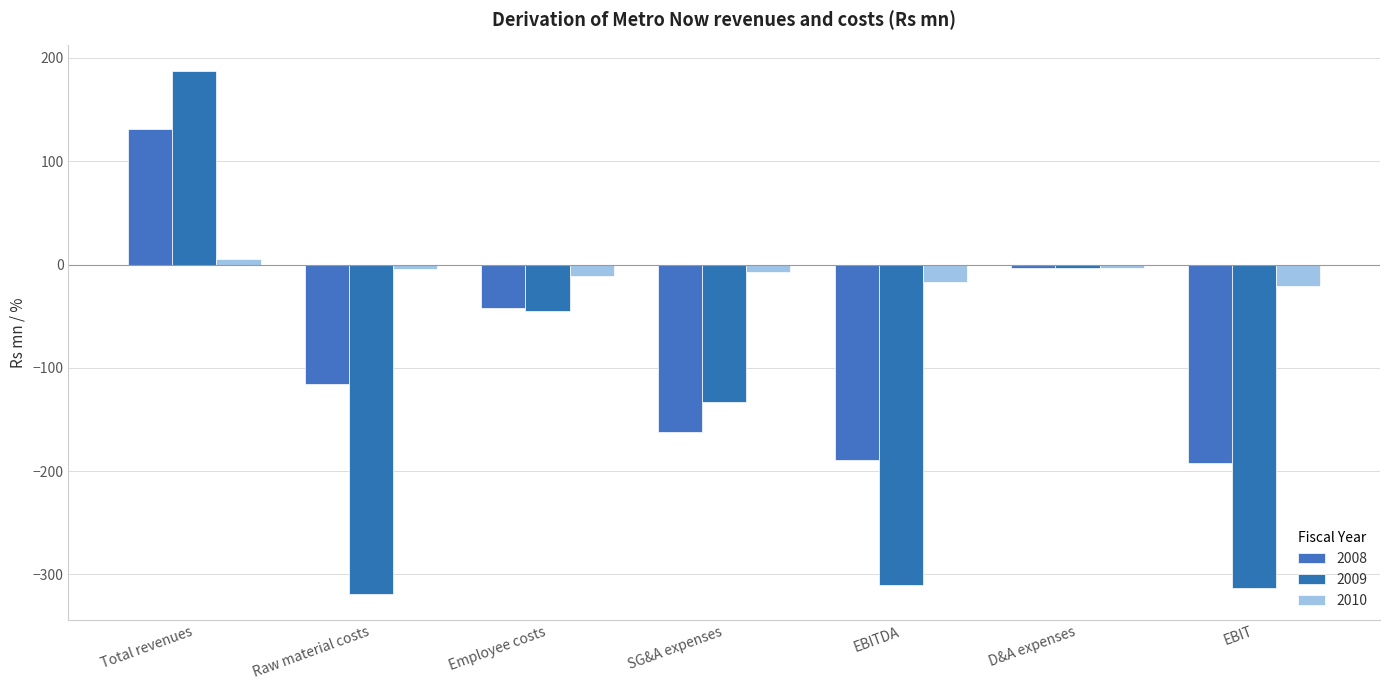

What is the label of the 3rd bar from the right?

EBITDA